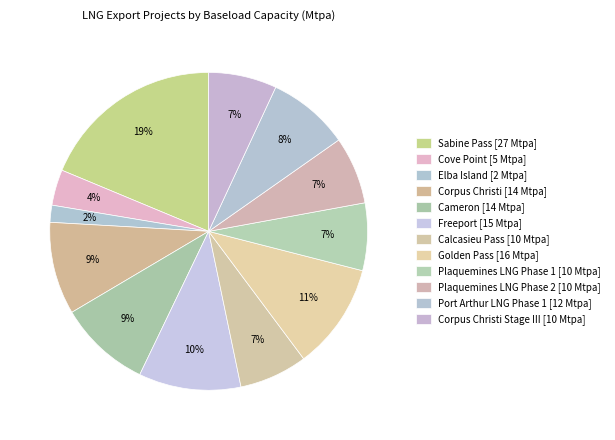

What is the smallest slice in the pie chart?

2